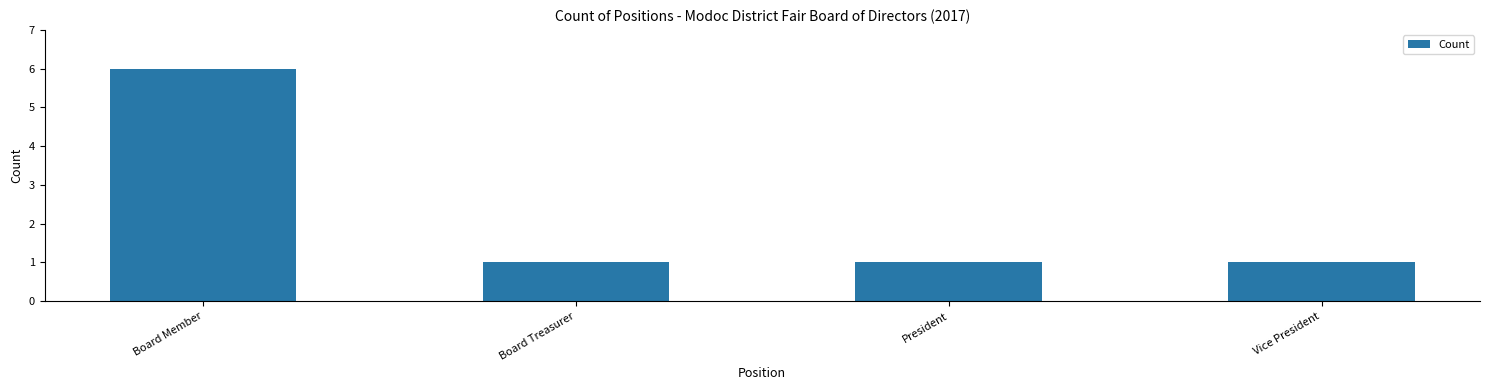

What is the minimum value shown in the chart?

1